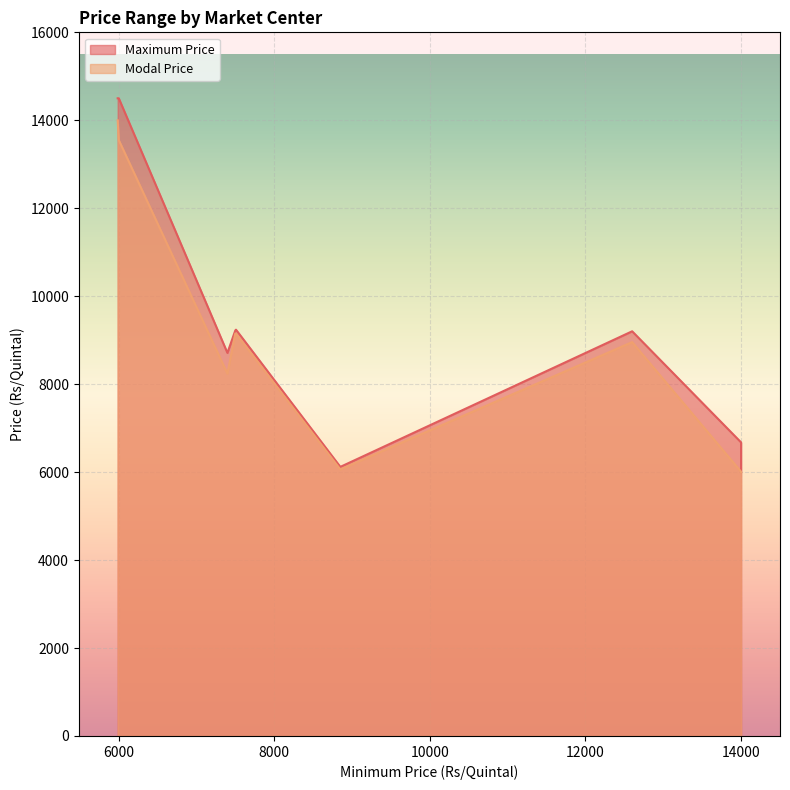

What is the sum of the Maximum Price values at 8850 and 7509?

15358